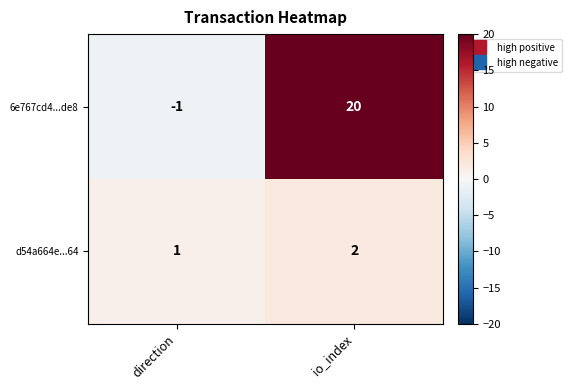

At io_index, list the series in order from largest to smallest.

6e767cd4...de8, d54a664e...64